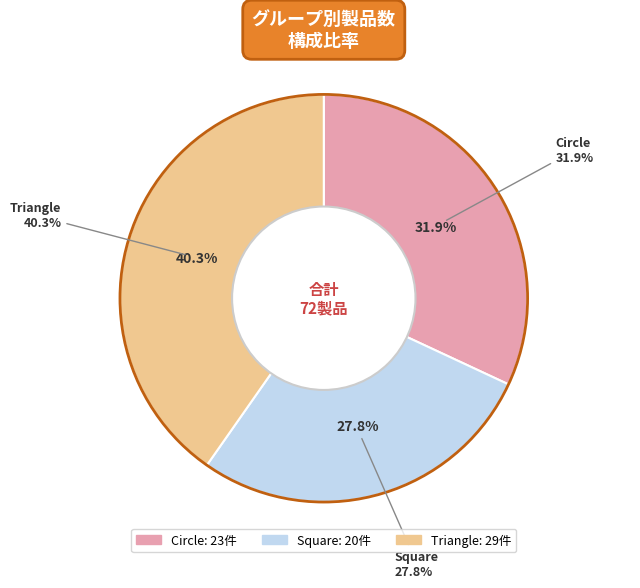

To the nearest percent, what is the difference between the largest and smallest slice percentages?

12%